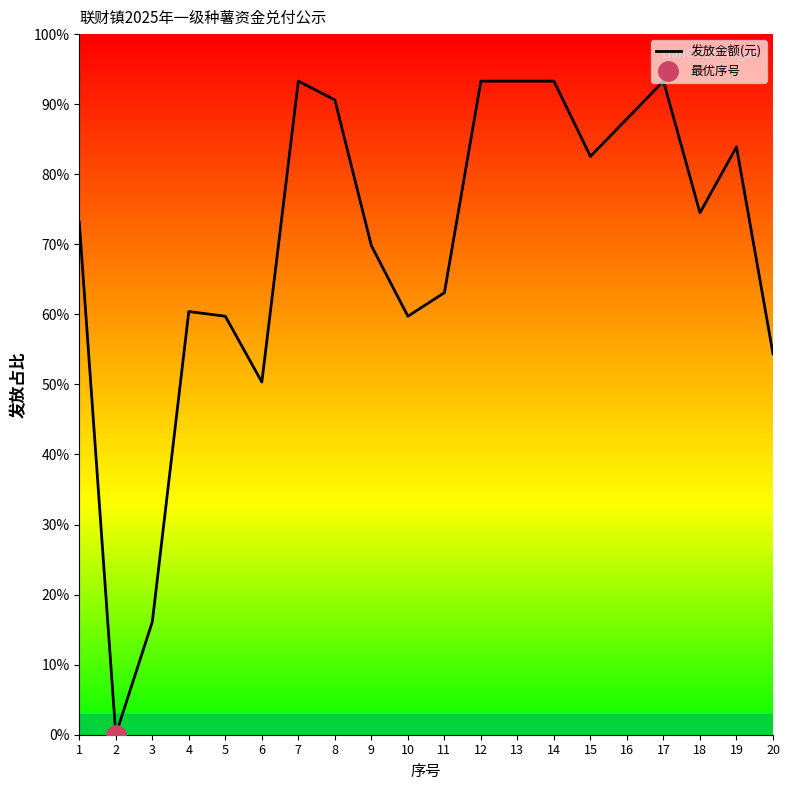

How many distinct data groups are displayed?

1